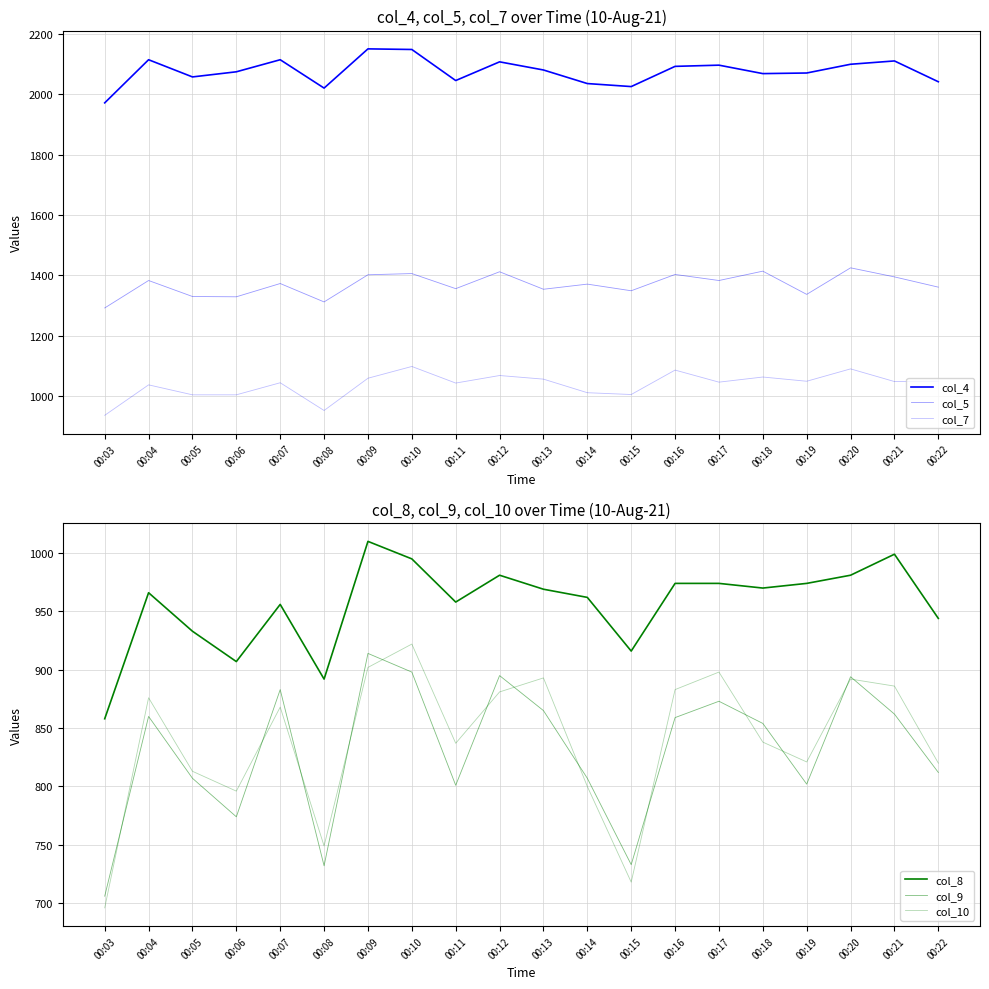

True or false: col_9 and col_7 cross at least once.

False